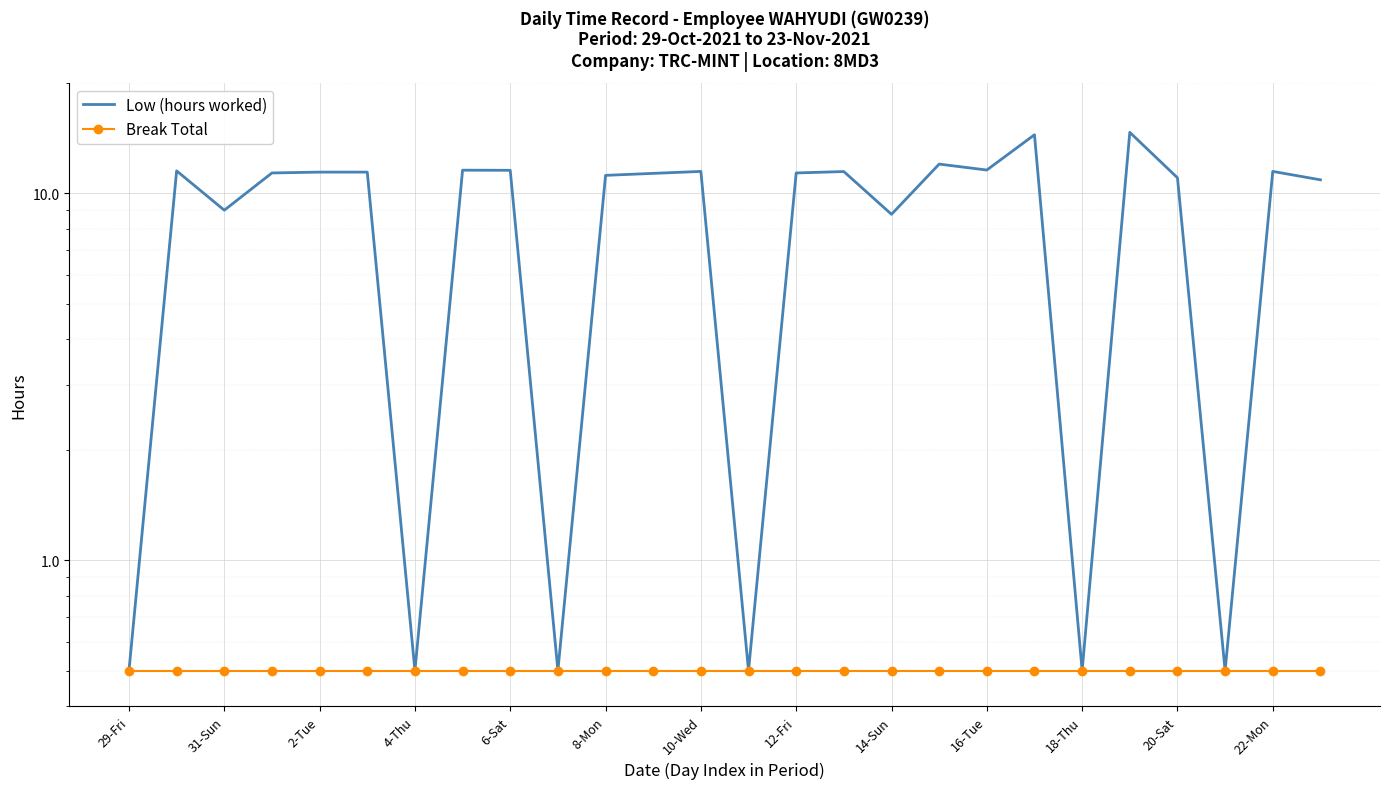

True or false: Break Total and Low (hours worked) intersect in this chart.

False